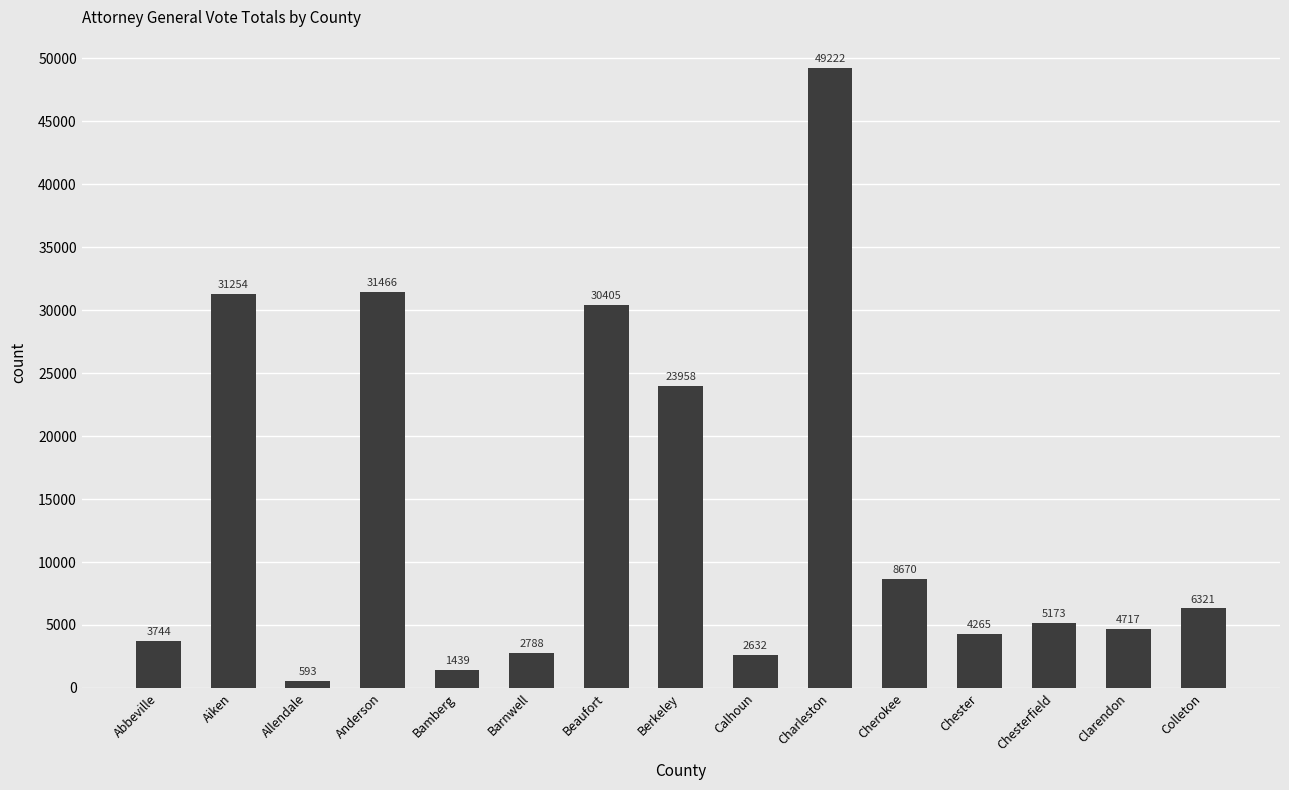

What is the difference between the maximum and minimum values?

48629